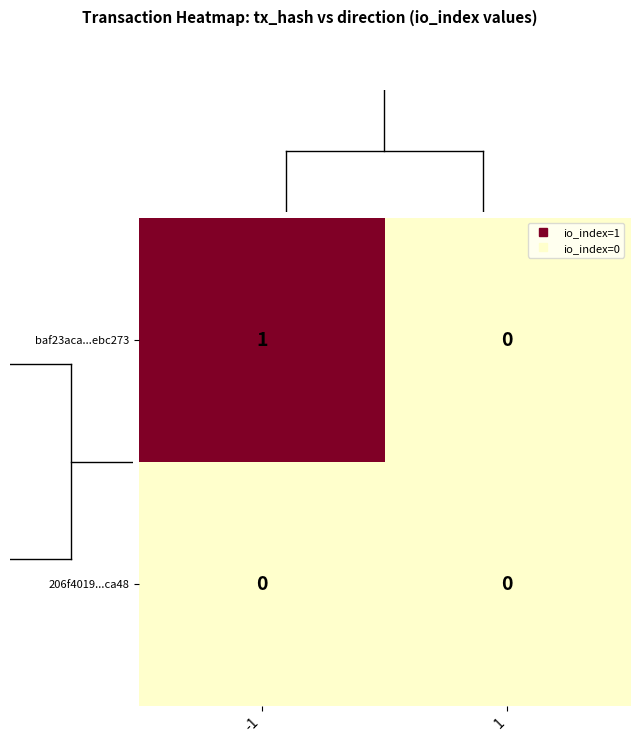

Which series has the widest spread of values?

baf23aca...ebc273